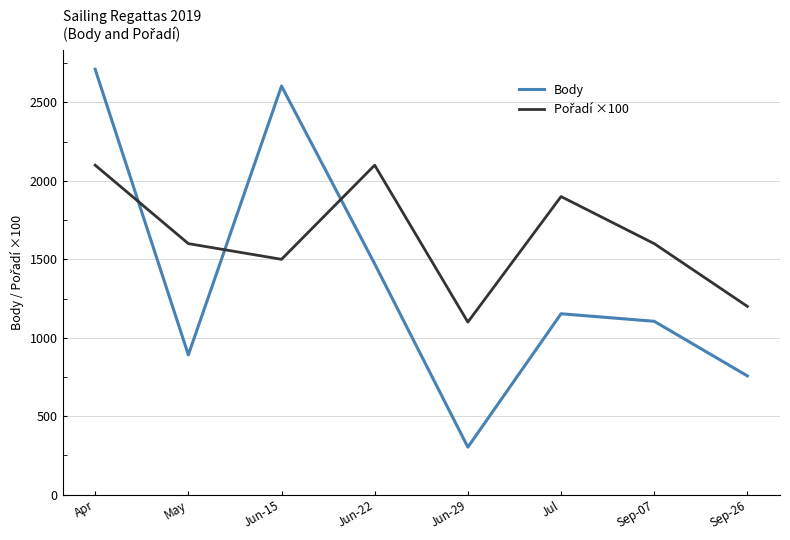

What is the sum of the Body values at Apr and Jun-29?

3014